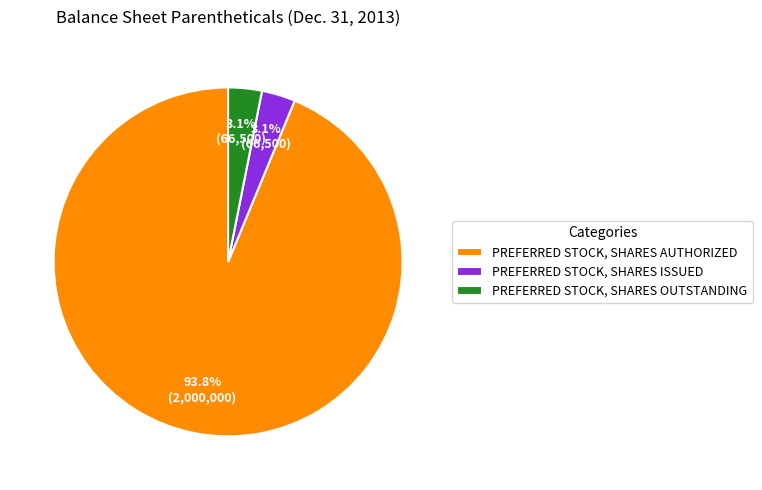

Between PREFERRED STOCK, SHARES AUTHORIZED and PREFERRED STOCK, SHARES OUTSTANDING, which is larger?

PREFERRED STOCK, SHARES AUTHORIZED